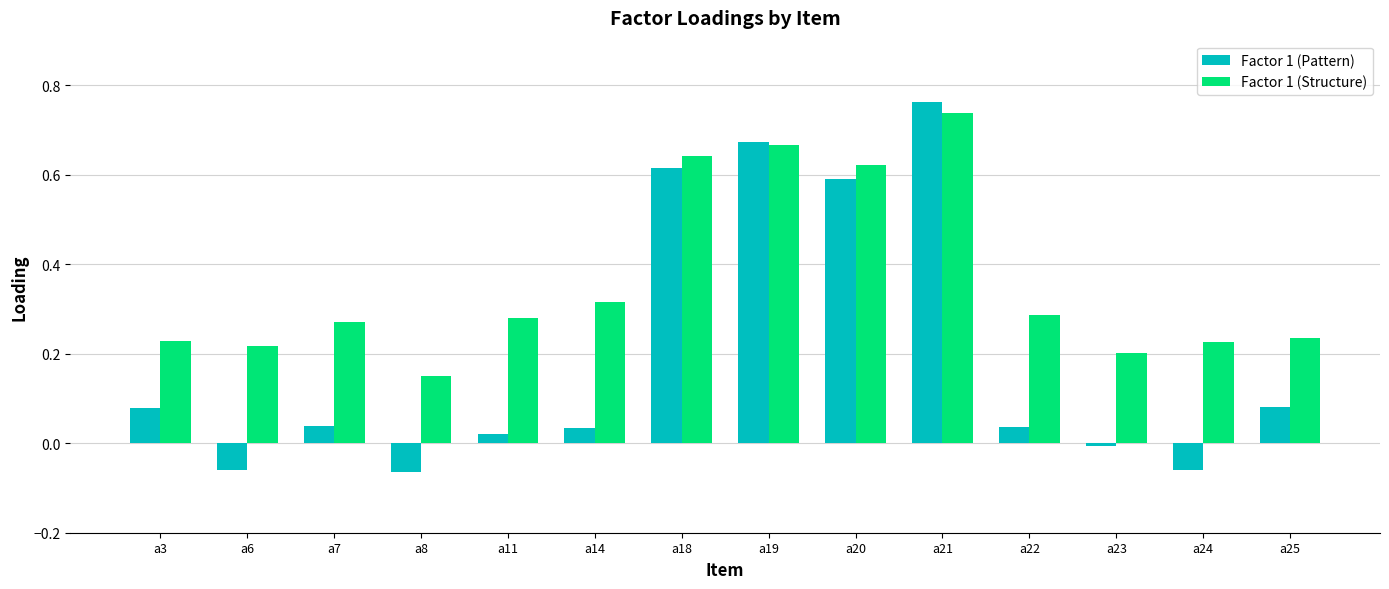

How many positive values does the Factor 1 (Pattern) series have?

10